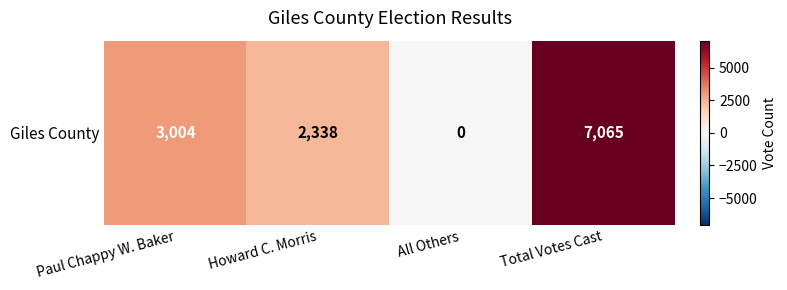

Which label corresponds to the largest value in the chart?

Total Votes Cast